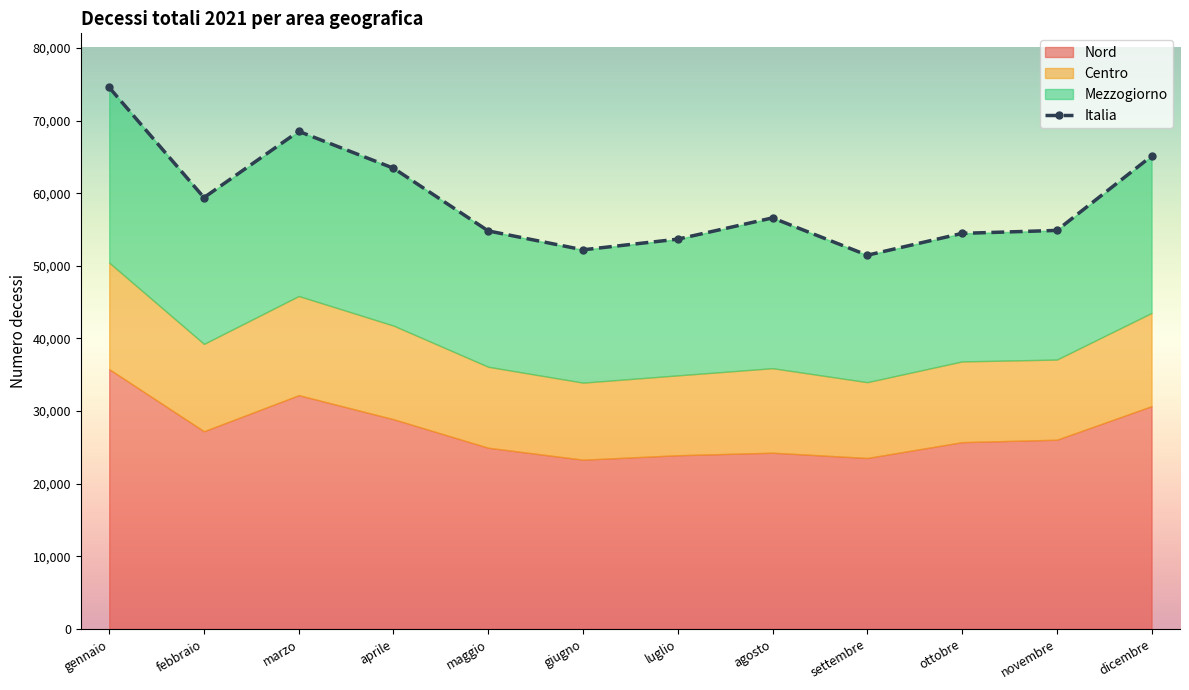

Reading left to right, list all the values displayed in this chart.

Nord: gennaio=35769	febbraio=27226	marzo=32191	aprile=28881	maggio=24955	giugno=23310	luglio=23923	agosto=24271	settembre=23546	ottobre=25725	novembre=26057	dicembre=30680
Centro: gennaio=14670	febbraio=12024	marzo=13652	aprile=12890	maggio=11145	giugno=10606	luglio=10994	agosto=11633	settembre=10434	ottobre=11110	novembre=11034	dicembre=12832
Mezzogiorno: gennaio=24111	febbraio=20139	marzo=22664	aprile=21663	maggio=18702	giugno=18285	luglio=18751	agosto=20690	settembre=17476	ottobre=17628	novembre=17779	dicembre=21589
Italia: gennaio=74550	febbraio=59389	marzo=68507	aprile=63434	maggio=54802	giugno=52201	luglio=53668	agosto=56594	settembre=51456	ottobre=54463	novembre=54870	dicembre=65101